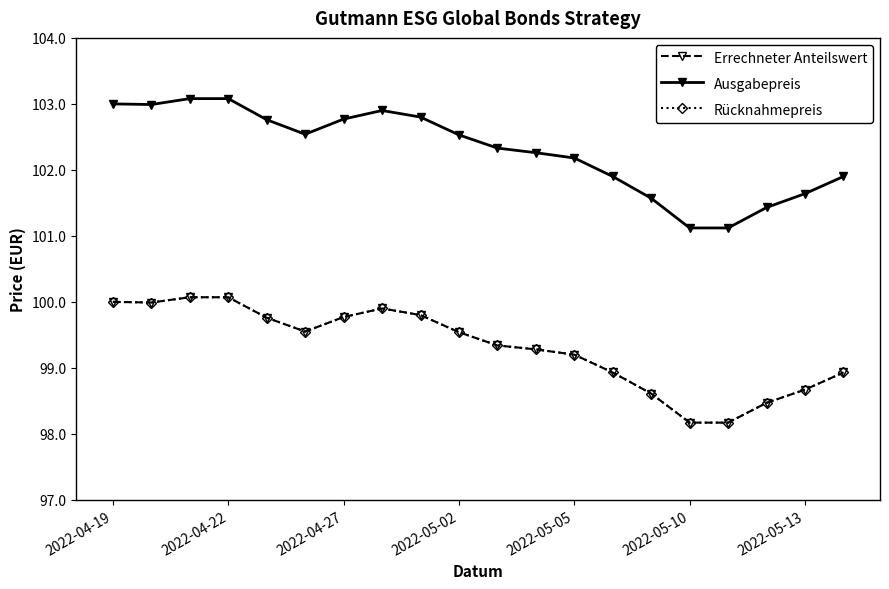

Which series has the largest range (max minus min)?

Ausgabepreis